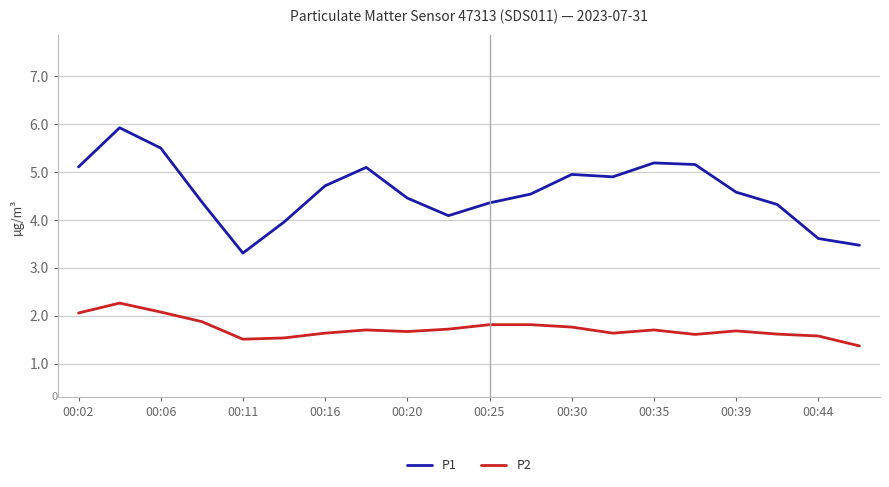

What is the difference between the maximum and minimum values in the P2 series?

0.9